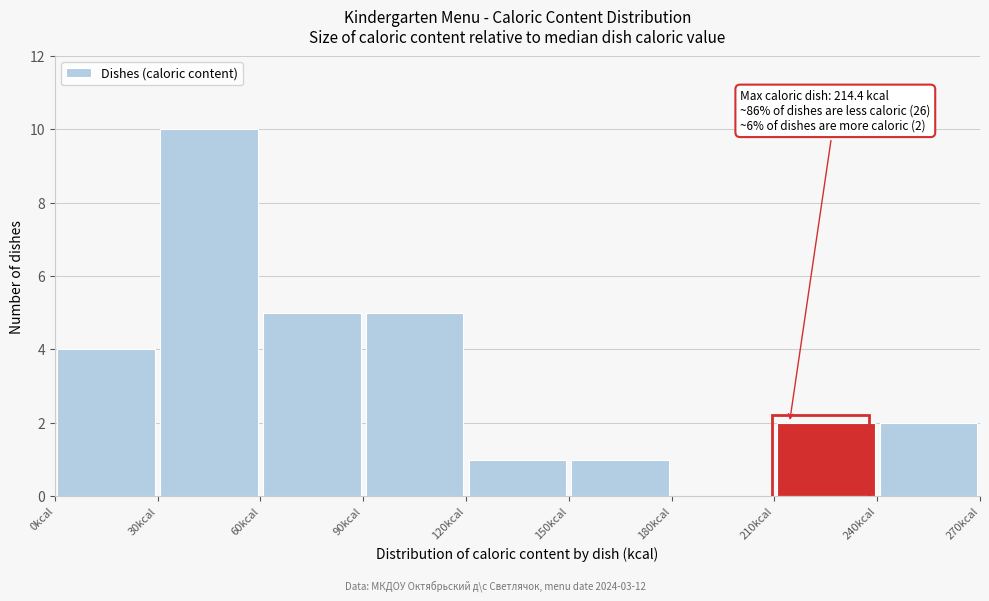

Which range on the x-axis has the tallest bar?

30 to 60